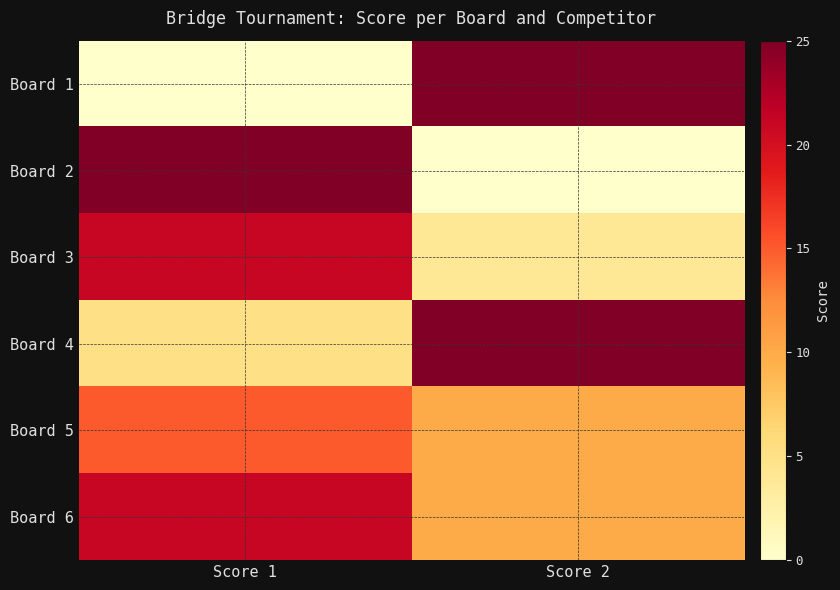

What is the total value across all series at Score 1?

87